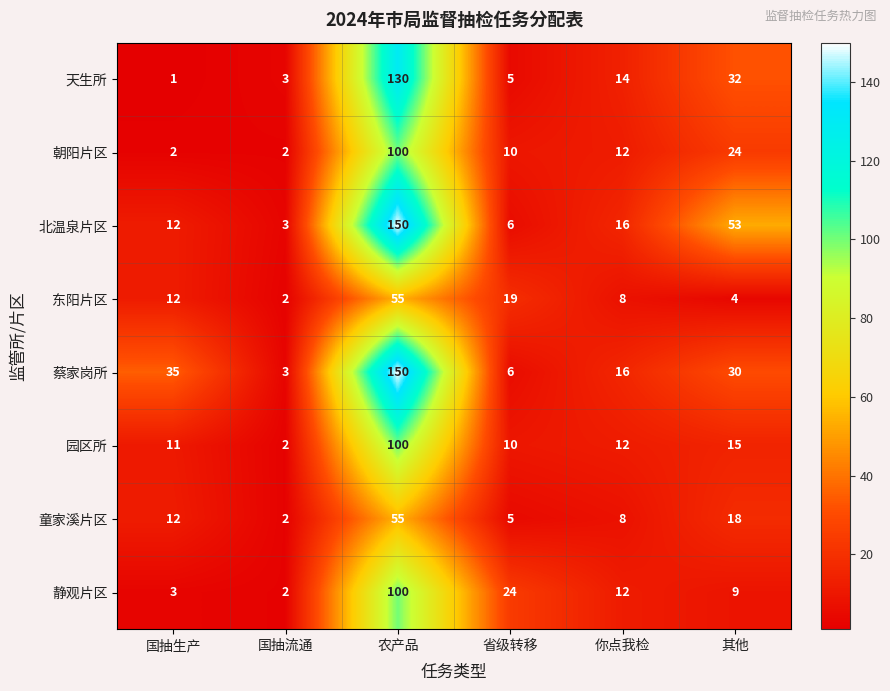

What is the total value across all series at 你点我检?

98